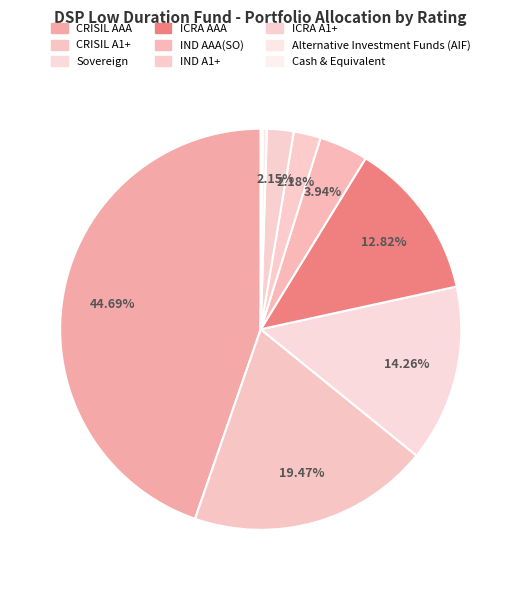

How many segments does this pie chart have?

9